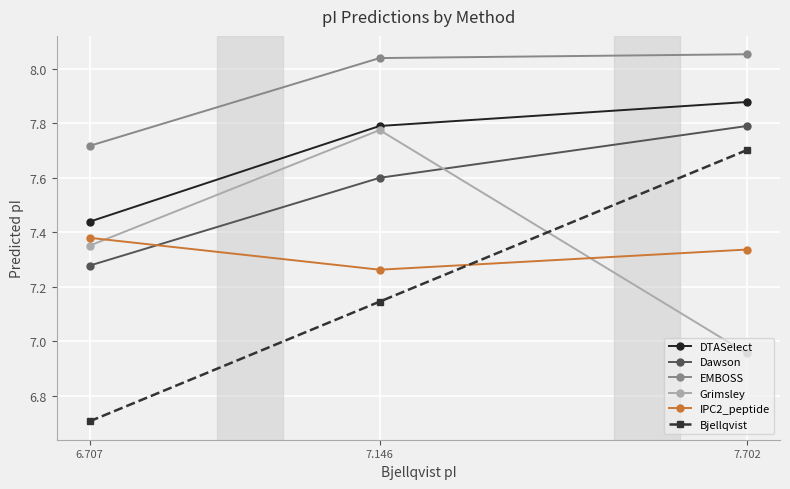

Between 7.146 and 7.702, which series saw the biggest shift?

Grimsley